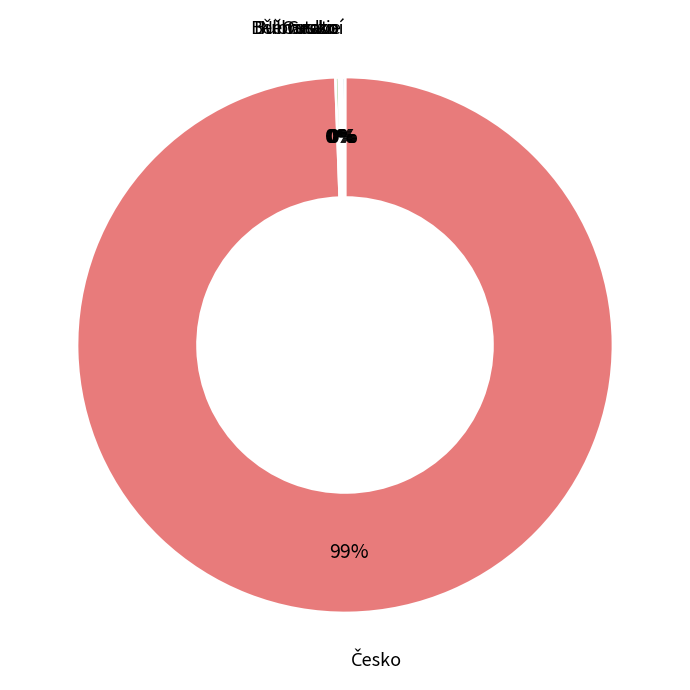

To the nearest percent, what is the average slice percentage?

17%